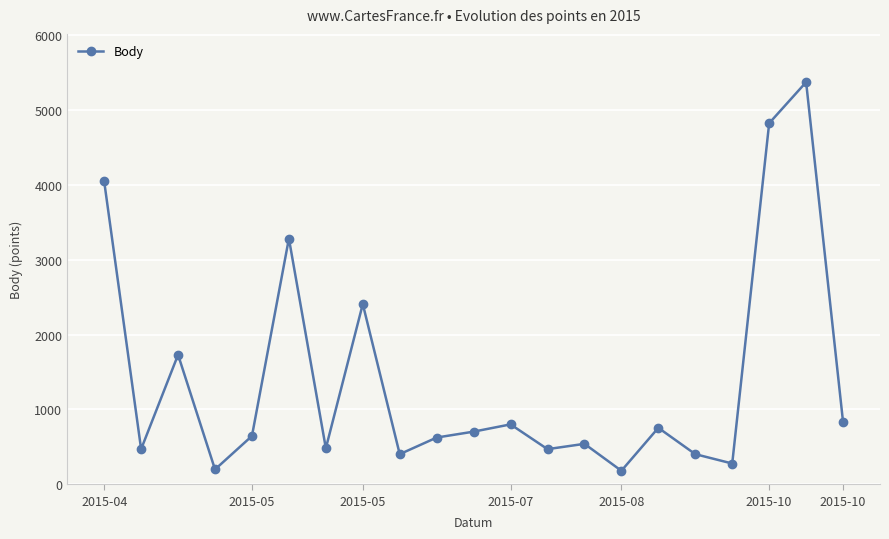

What is the smallest value displayed?

180